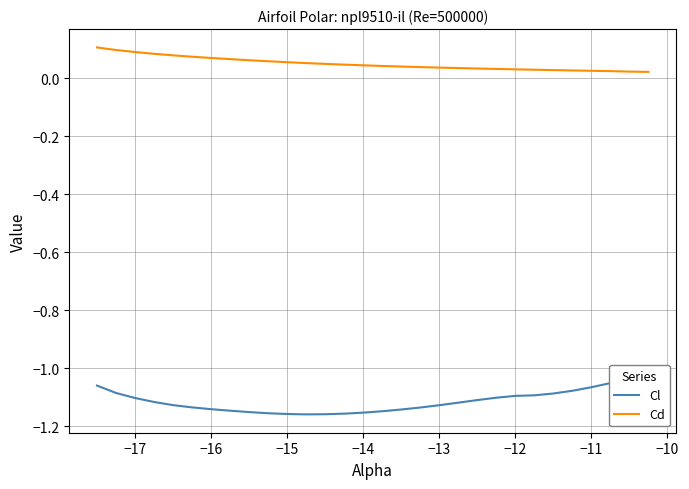

True or false: Cl has more than 0 interior local peaks.

False